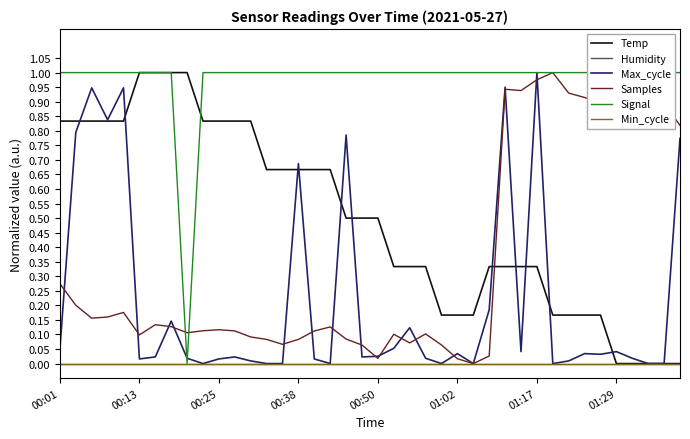

What is the value of the Temp point at the 29th from the left?

0.3